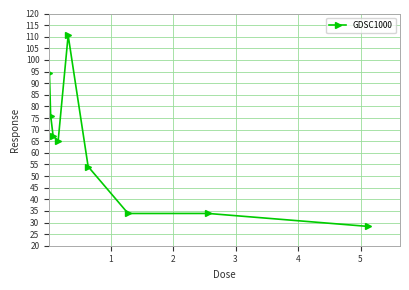

Reading left to right, what are all the values shown in this chart?

94.5	76.1	67.2	65.1	110.6	54.1	33.9	33.9	28.3